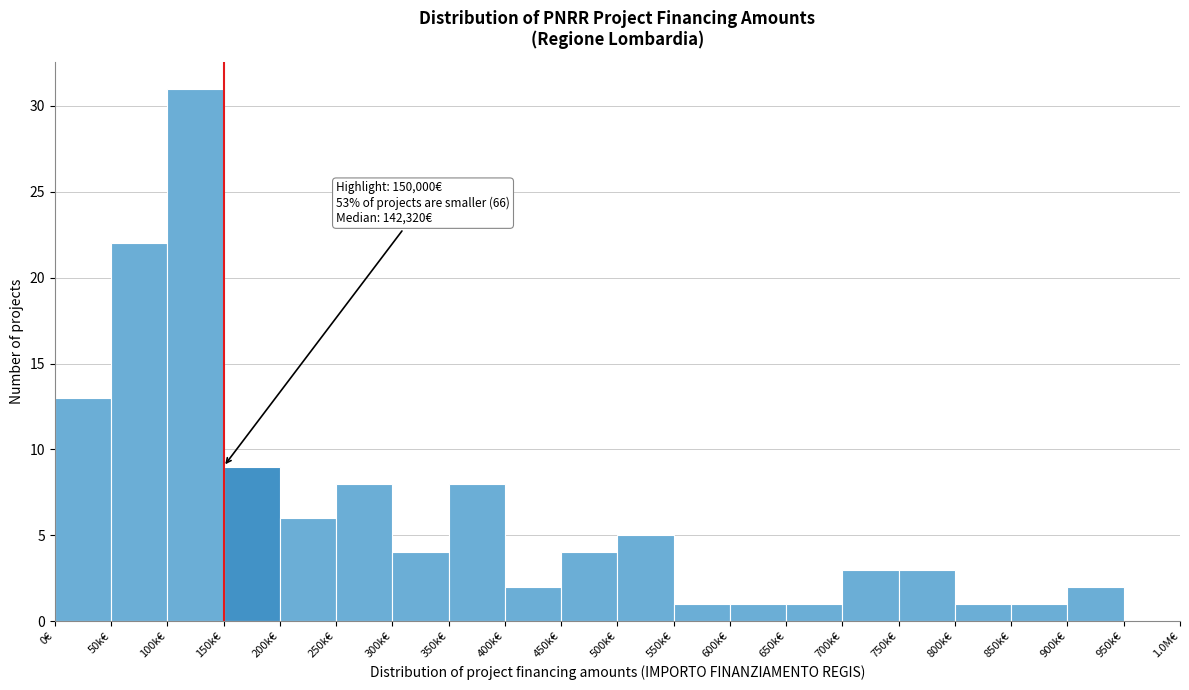

Reading left to right, list all the values displayed in this chart.

0€=13	50k€=22	100k€=31	150k€=9	200k€=6	250k€=8	300k€=4	350k€=8	400k€=2	450k€=4	500k€=5	550k€=1	600k€=1	650k€=1	700k€=3	750k€=3	800k€=1	850k€=1	900k€=2	950k€=0